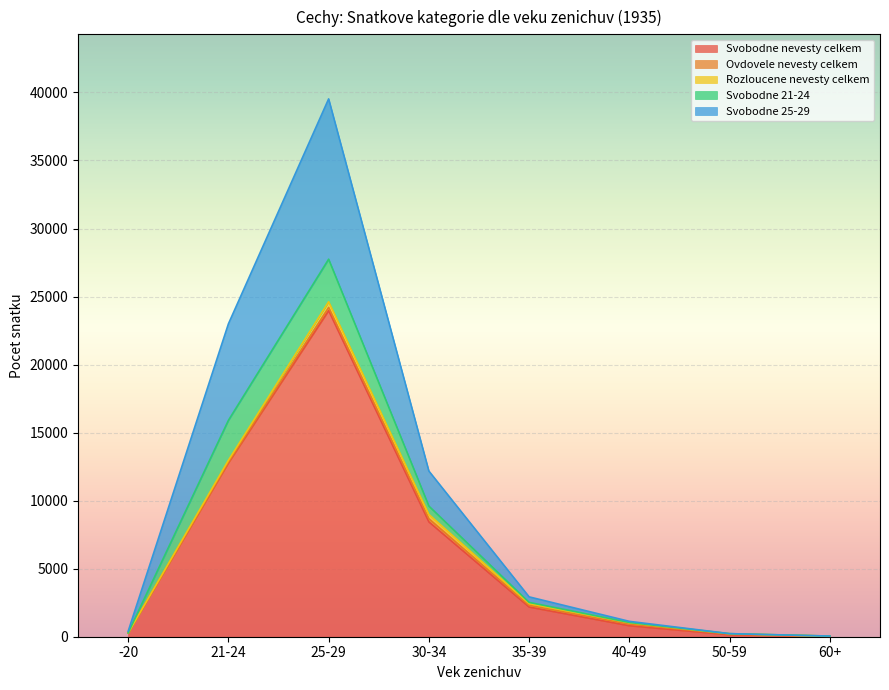

Reading right to left, extract all data points from this chart.

Svobodne nevesty celkem: 28	143	809	2181	8437	23967	12775	274
Ovdovele nevesty celkem: 15	53	114	126	234	235	65	1
Rozloucene nevesty celkem: 4	24	108	128	314	416	124	1
Svobodne 21-24: 1	3	17	87	616	3128	2937	5
Svobodne 25-29: 1	4	81	407	2575	11782	7091	119